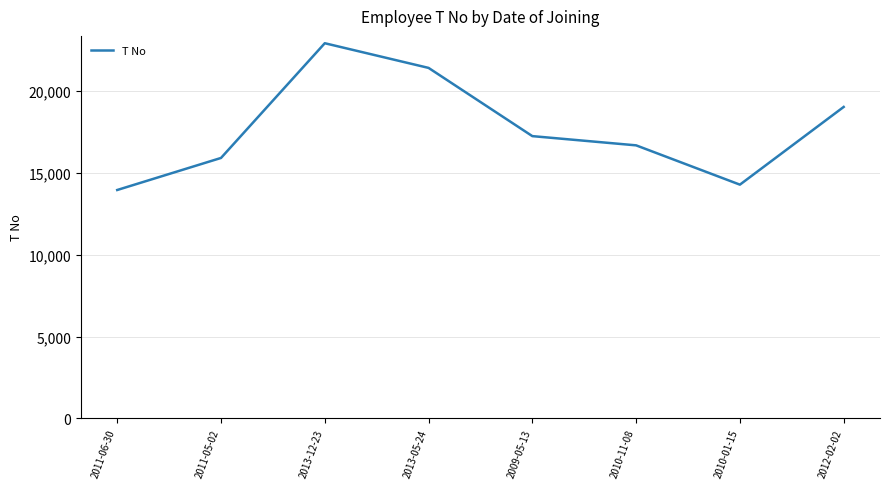

What position from the right is 2011-05-02?

7